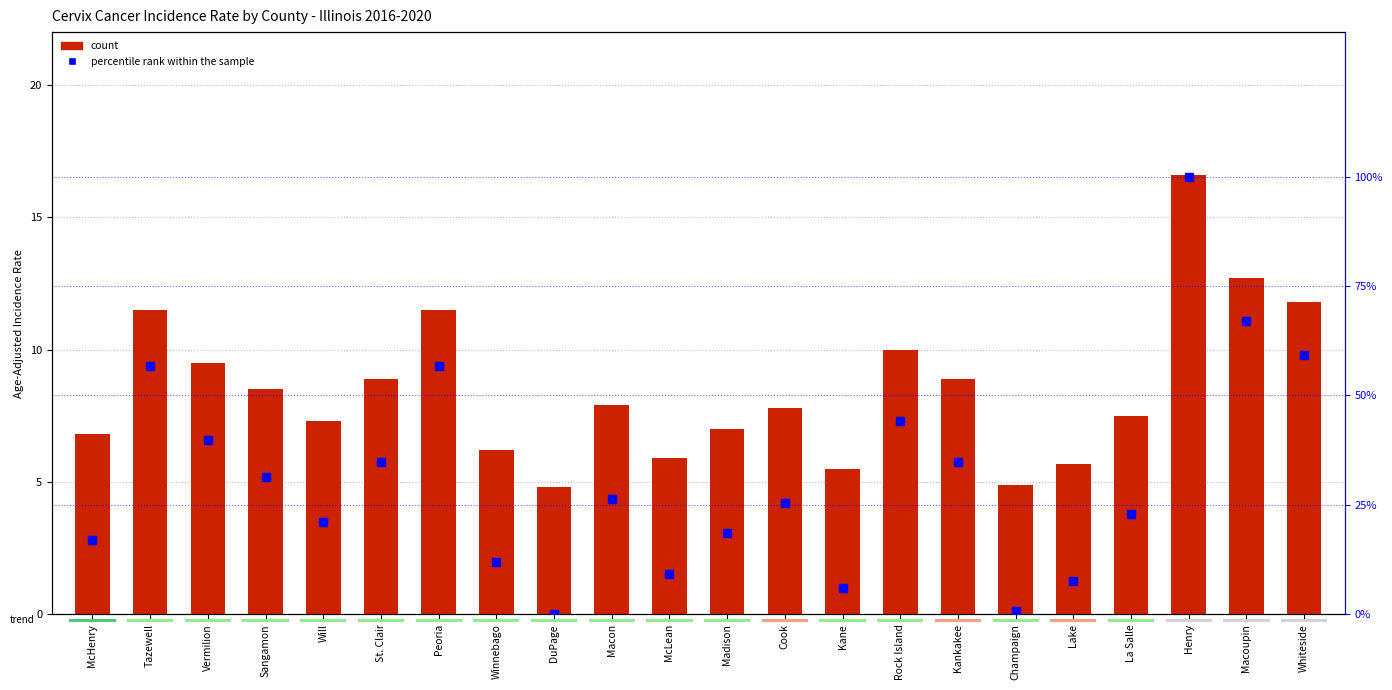

What are all the series names shown in the legend?

count, percentile rank within the sample